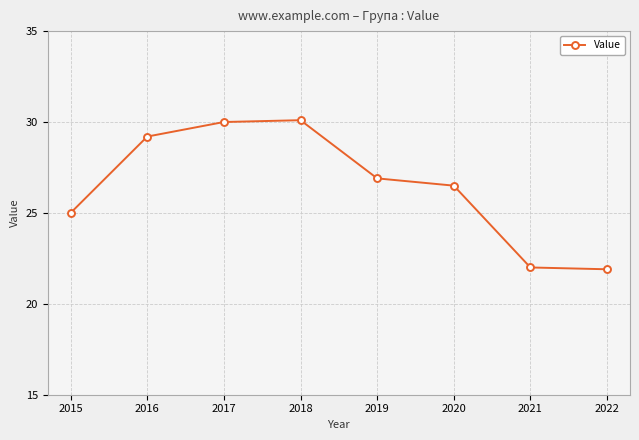

What is the difference between the values at 2015 and 2019?

1.9